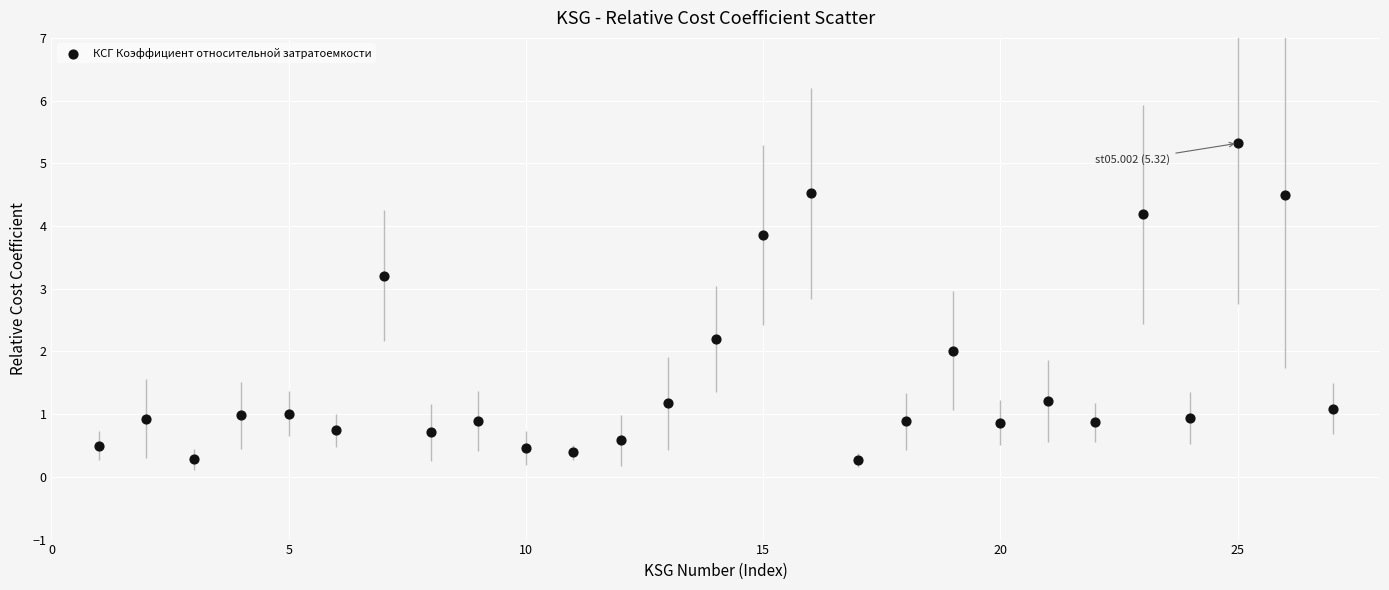

What is the range of X values (max minus min)?

26.0